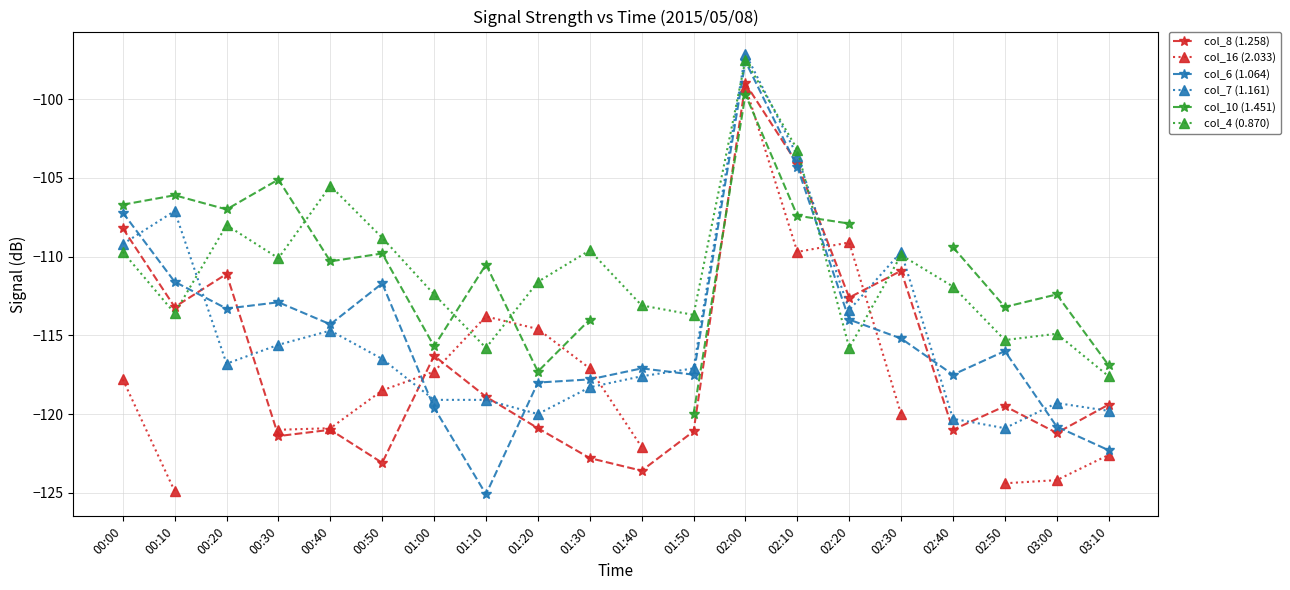

What is the sum of the col_10 (1.451) values at 02:00 and 00:10?

-205.8